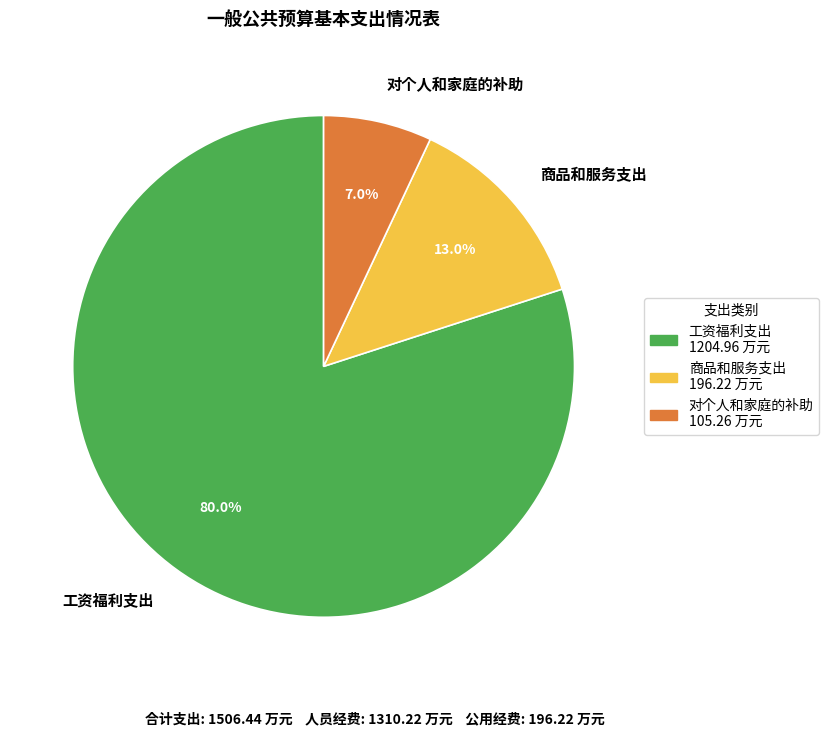

The 工资福利支出 slice represents 80% of the pie. True or false?

True